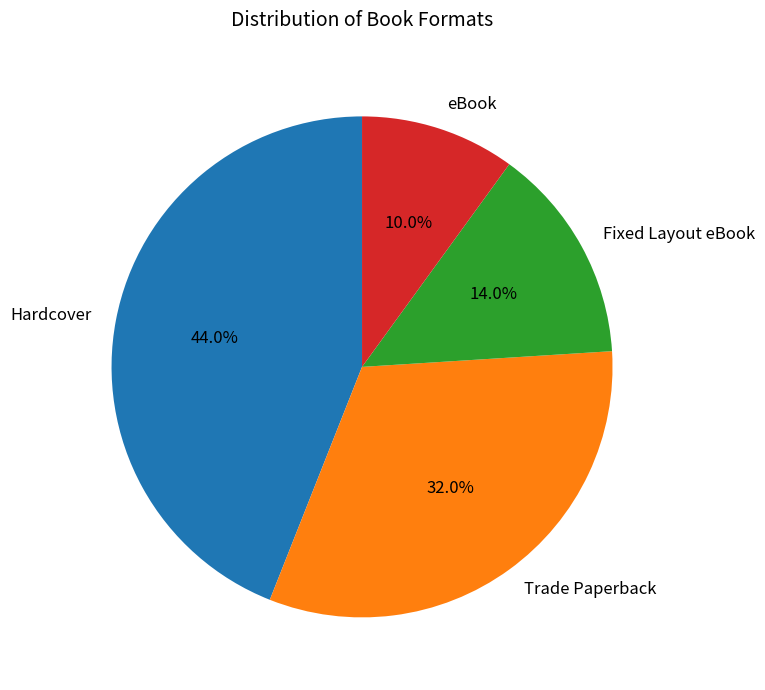

Approximately how many times larger is the value at Hardcover compared to eBook?

4.4